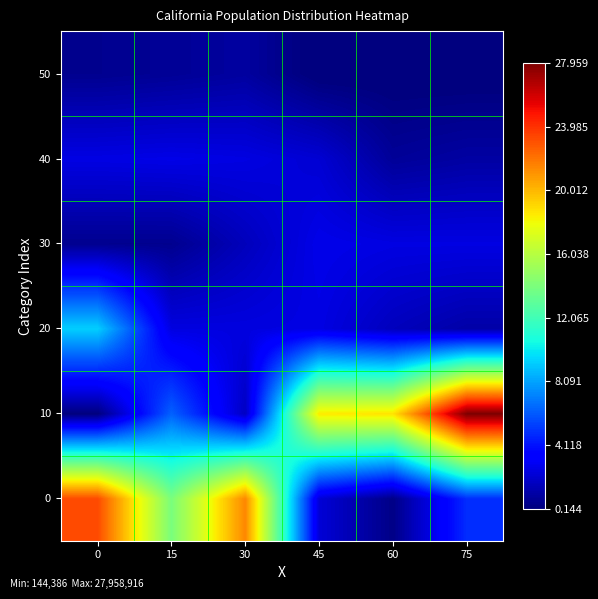

Which has a higher value, 75 or 45?

75